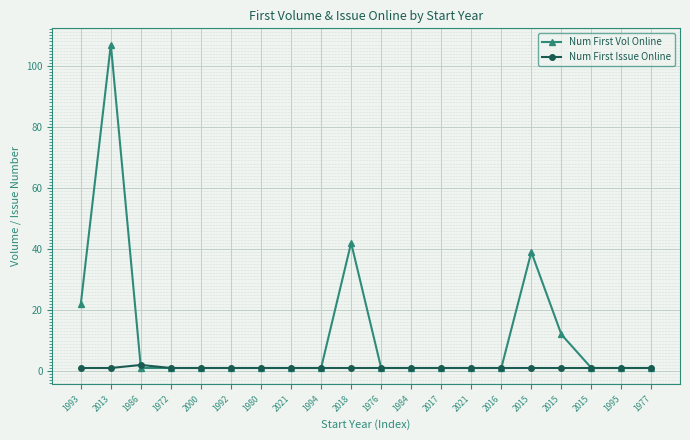

What is the difference between the maximum and minimum values in the Num First Issue Online series?

1